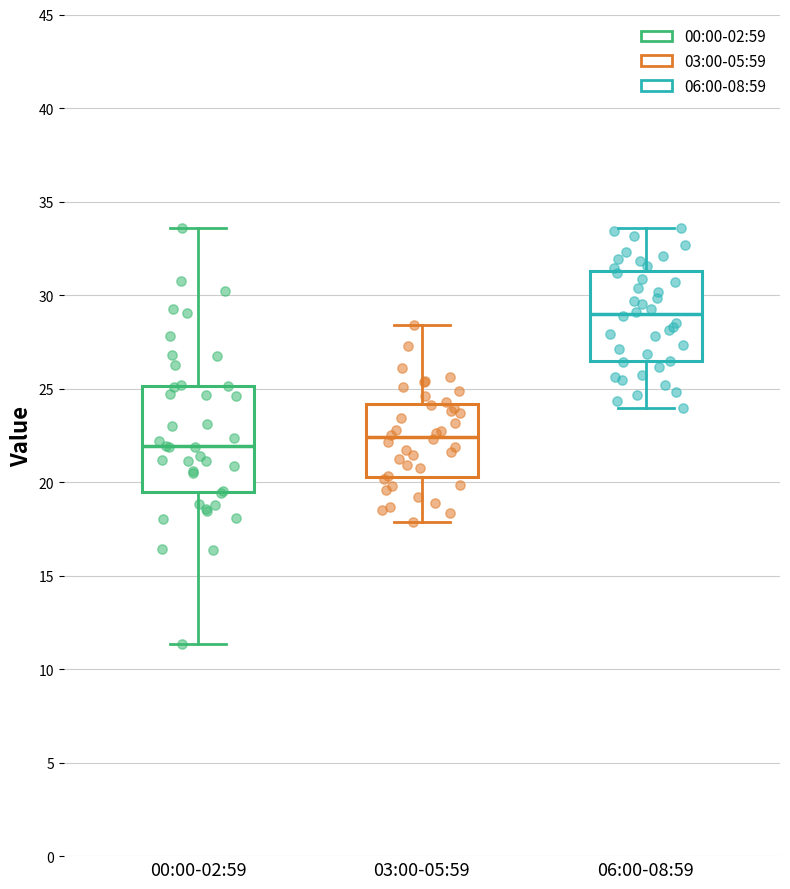

Reading left to right, transcribe this box plot: for each box, give where its median line is, the range the box spans, and where its two whiskers end, as read against the y-axis. The values are not printed on the chart, so give them approximately, as read against the axis.

00:00-02:59: median 22.0, box 19.5 to 25.0, whiskers 11.5 to 33.5
03:00-05:59: median 22.5, box 20.5 to 24.0, whiskers 18.0 to 28.5
06:00-08:59: median 29.0, box 26.5 to 31.5, whiskers 24.0 to 33.5